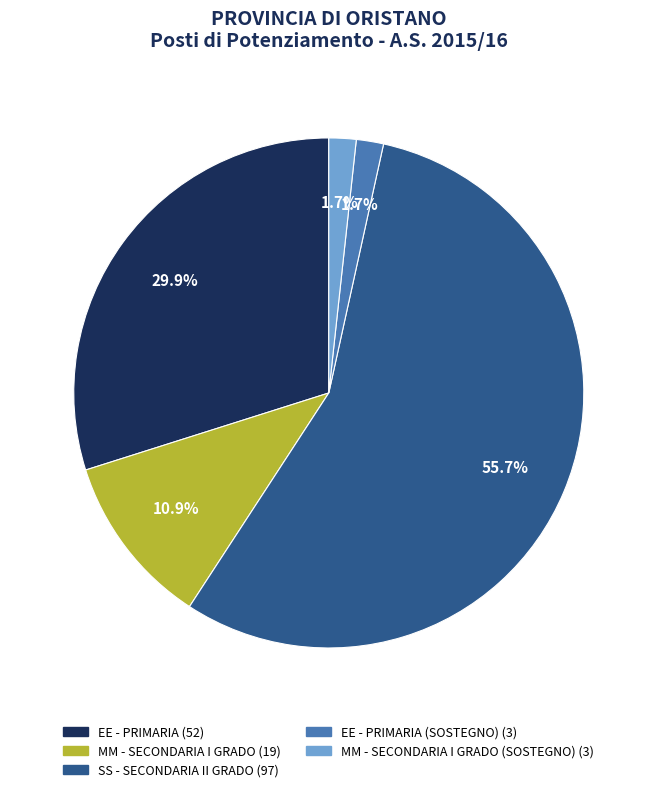

Is there any slice that represents more than half of the pie?

Yes